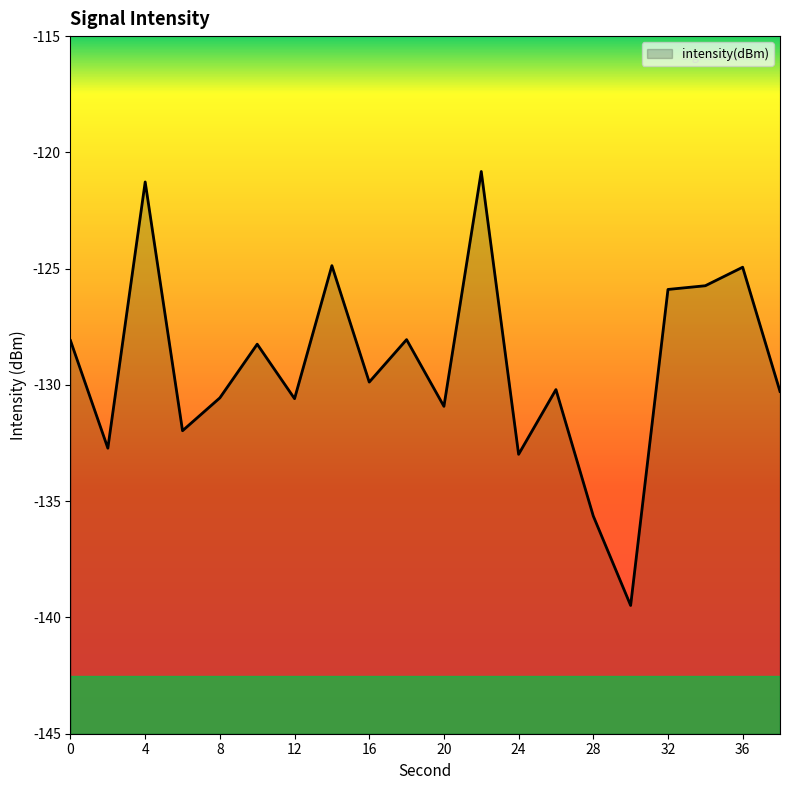

What is the value of the 3rd point from the left?

-121.3